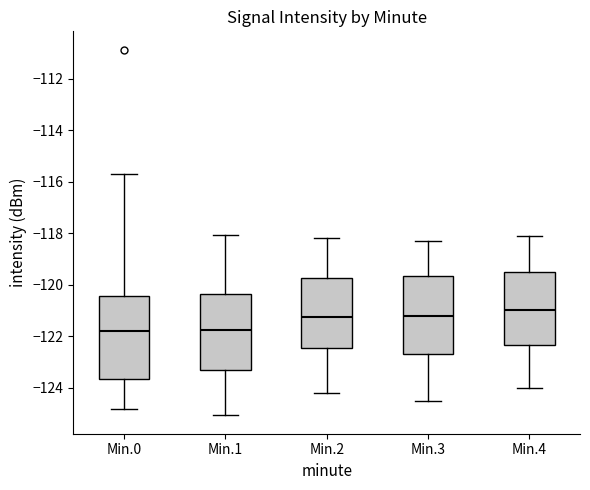

Reading left to right, read every box against the y-axis: the position of its median line, the range the box covers, and the ends of its whiskers. The values are not printed on the chart, so give them approximately, as read against the axis.

Min.0: median -121.8, box -123.6 to -120.4, whiskers -124.8 to -115.8
Min.1: median -121.8, box -123.4 to -120.4, whiskers -125.0 to -118.0
Min.2: median -121.2, box -122.4 to -119.8, whiskers -124.2 to -118.2
Min.3: median -121.2, box -122.6 to -119.6, whiskers -124.4 to -118.2
Min.4: median -121.0, box -122.4 to -119.6, whiskers -124.0 to -118.0